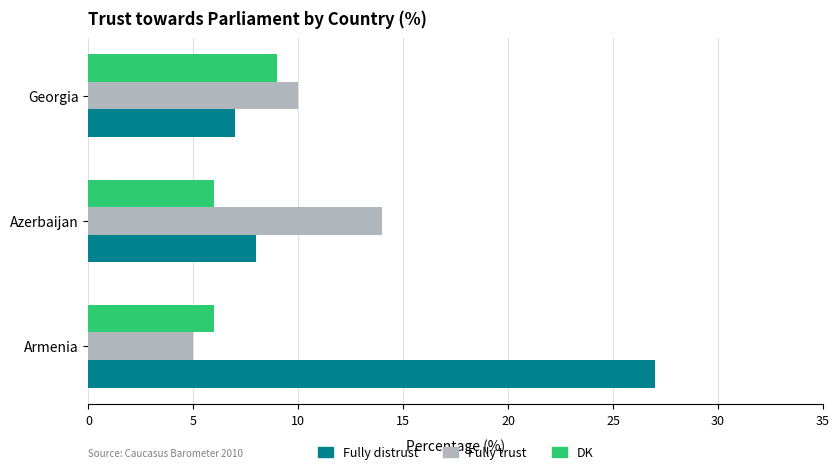

What is the approximate value of Fully distrust at Armenia?

27